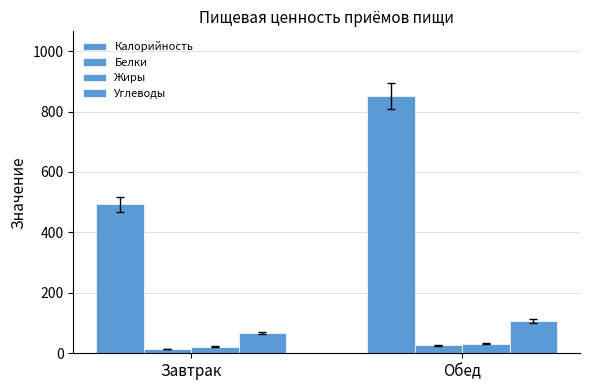

Are the bars grouped side by side (vs. stacked)?

Yes